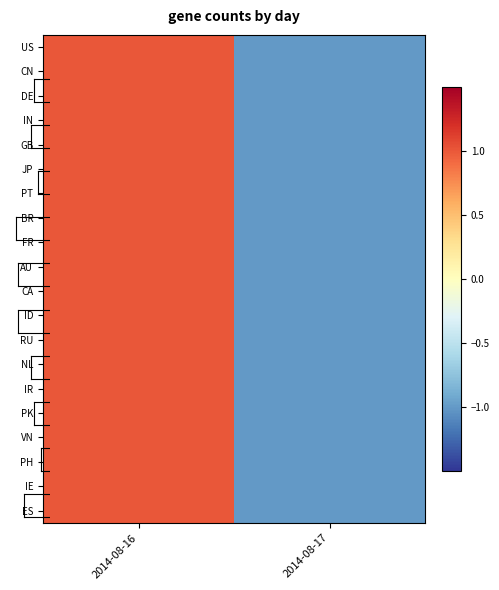

At 2014-08-16, list the series in order from largest to smallest.

US, CN, DE, IN, GB, JP, PT, BR, FR, AU, CA, ID, RU, NL, IR, PK, VN, PH, IE, ES